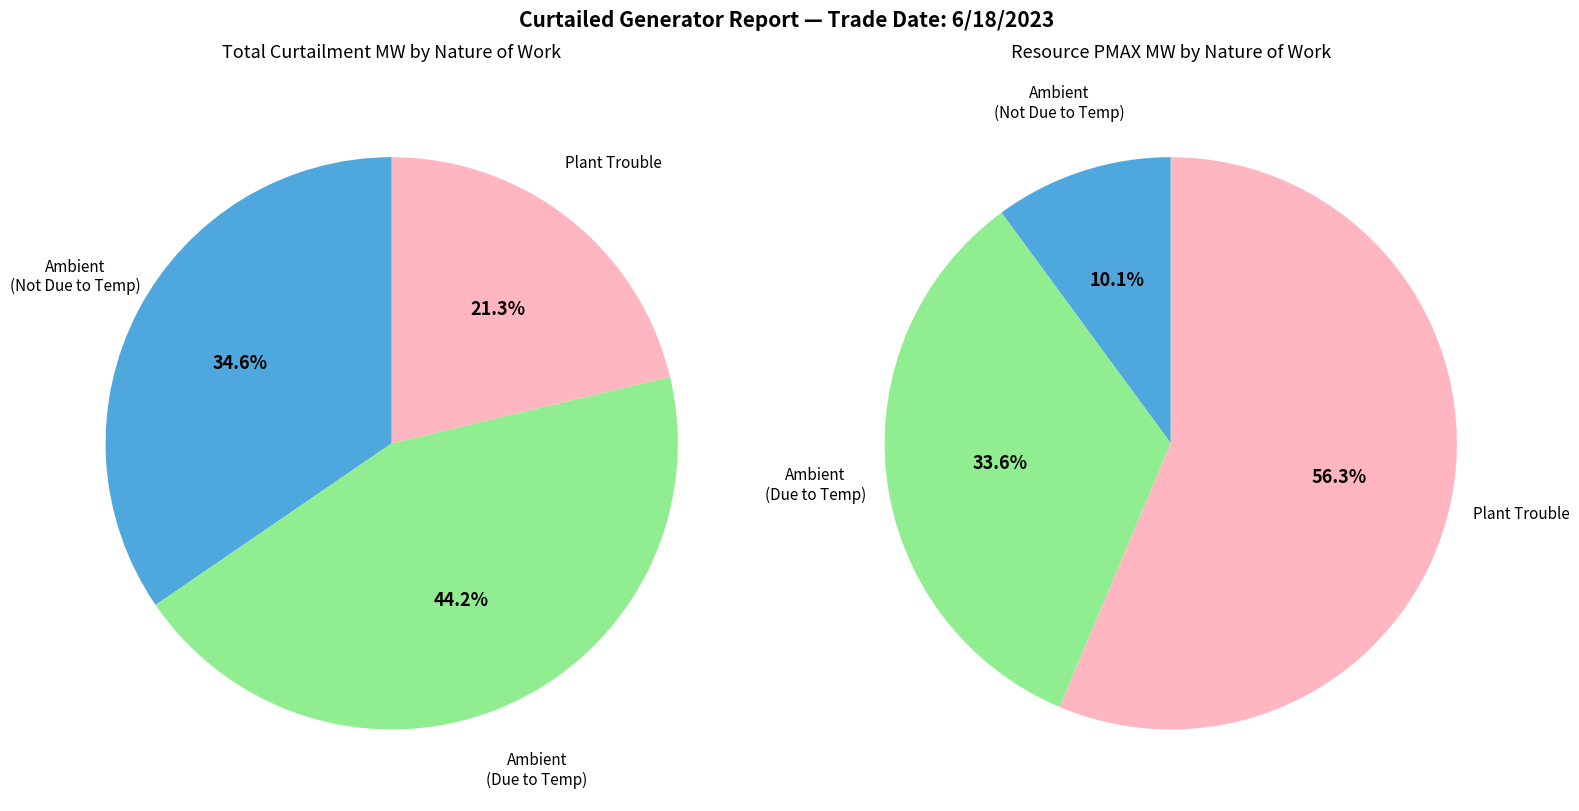

Does AMBIENT_DUE_TO_TEMP represent more than half of the total?

No